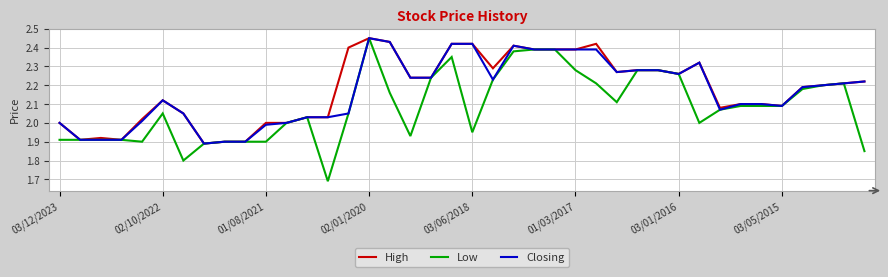

Which series has the widest spread of values?

Low